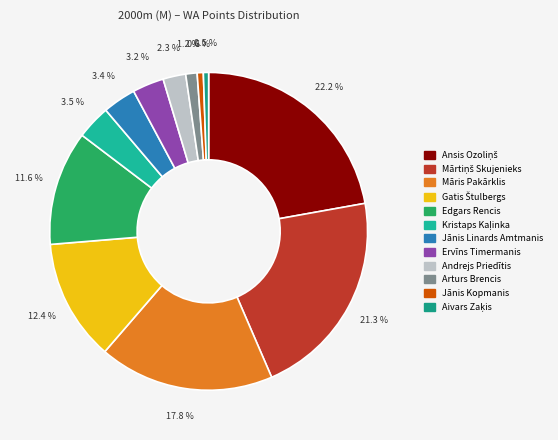

Is Kristaps Kaļinka the majority of the pie?

No